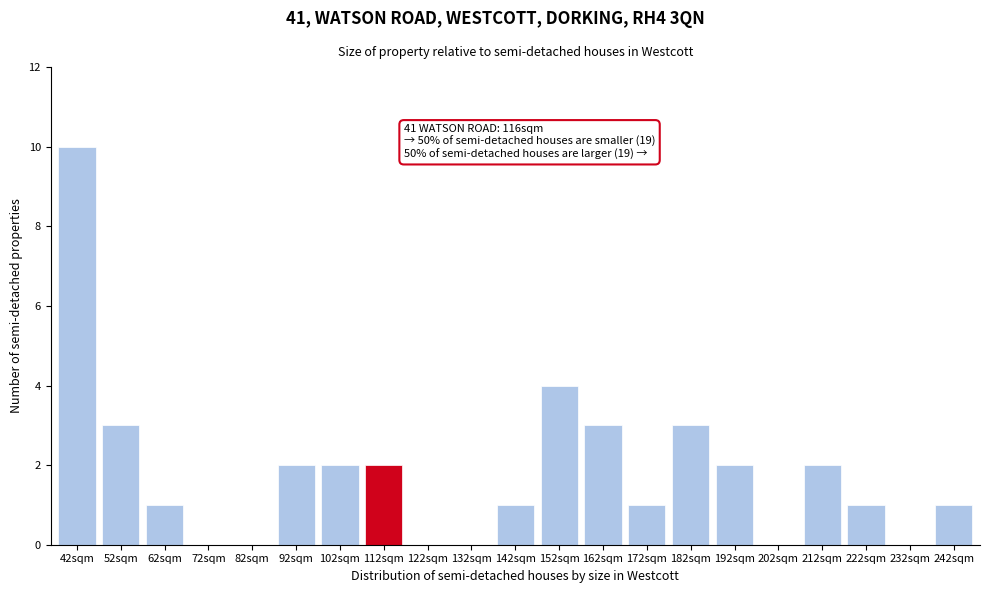

Reading right to left, extract all data points from this chart.

242sqm=1	232sqm=0	222sqm=1	212sqm=2	202sqm=0	192sqm=2	182sqm=3	172sqm=1	162sqm=3	152sqm=4	142sqm=1	132sqm=0	122sqm=0	112sqm=2	102sqm=2	92sqm=2	82sqm=0	72sqm=0	62sqm=1	52sqm=3	42sqm=10